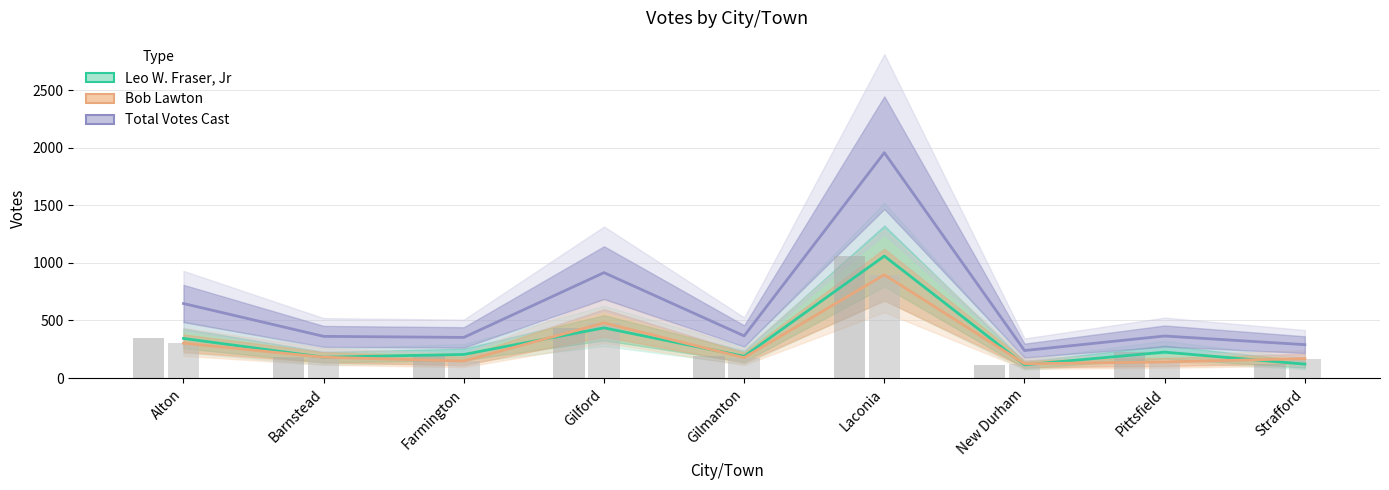

At how many categories does at least one series exceed 750?

2